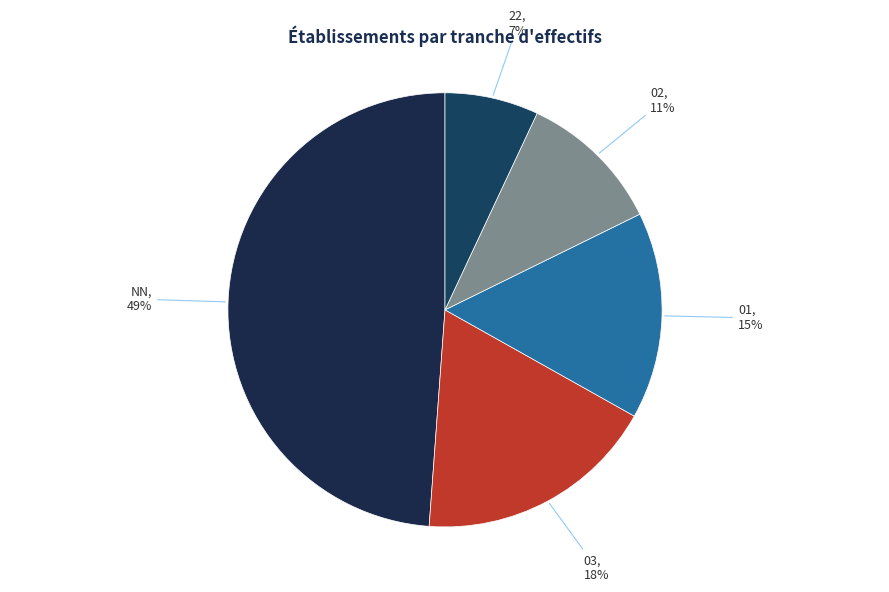

Is there any slice that represents more than half of the pie?

No